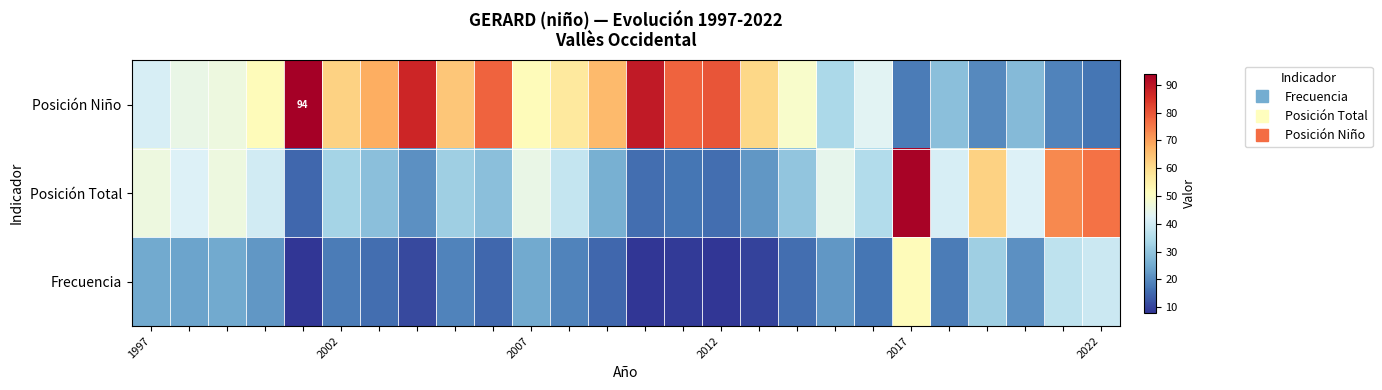

Where does the Posición Niño series first go above 52?

2017